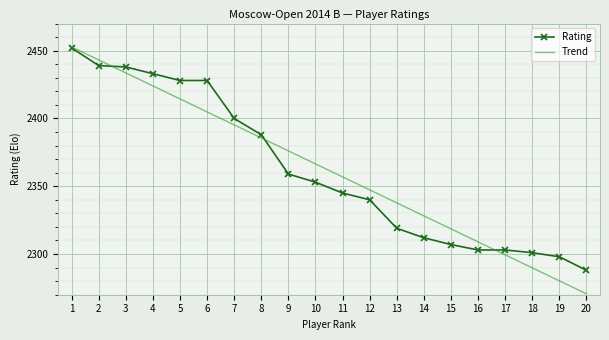

What is the total value across all series at 9?

4735.1